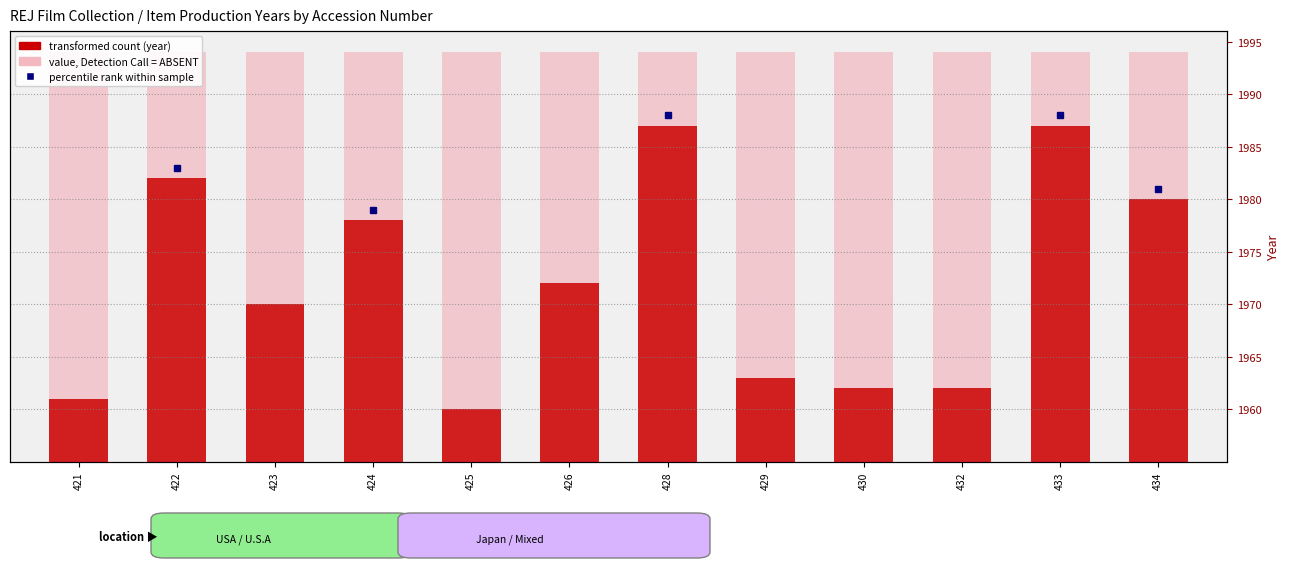

What is the maximum value for transformed count (year)?

1987